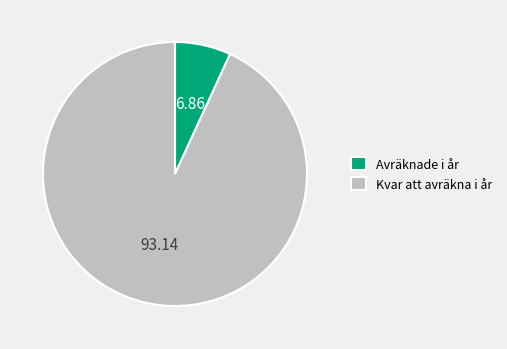

Does Kvar att avräkna i år account for over 50% of the chart?

Yes